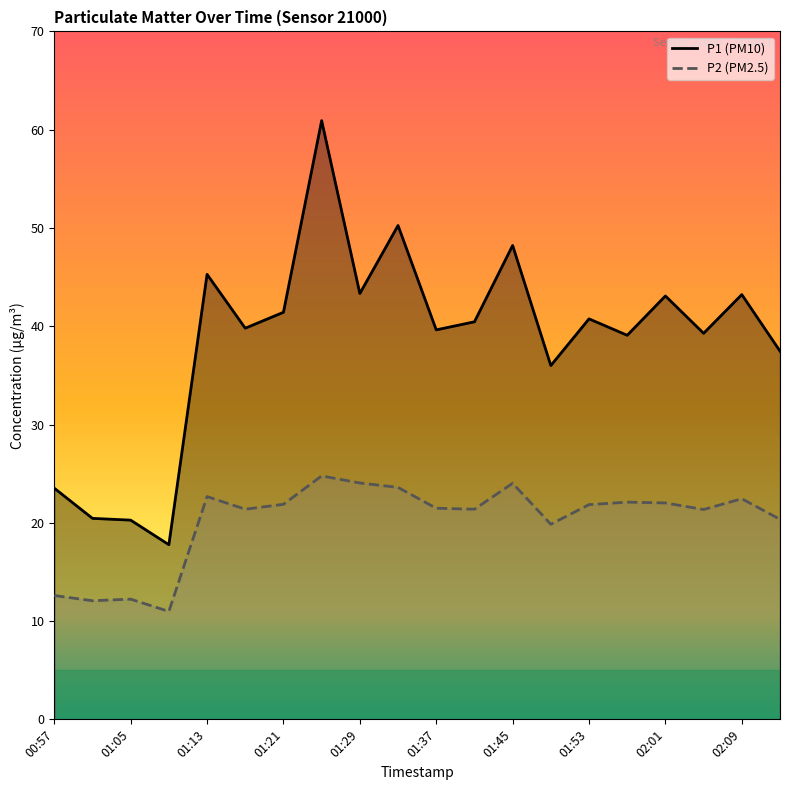

Which category has the lowest value in the P1 series?

01:09